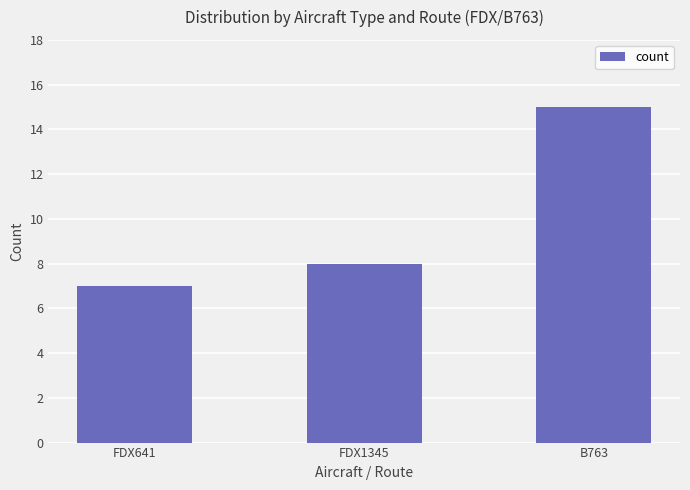

What is the approximate value at B763?

15